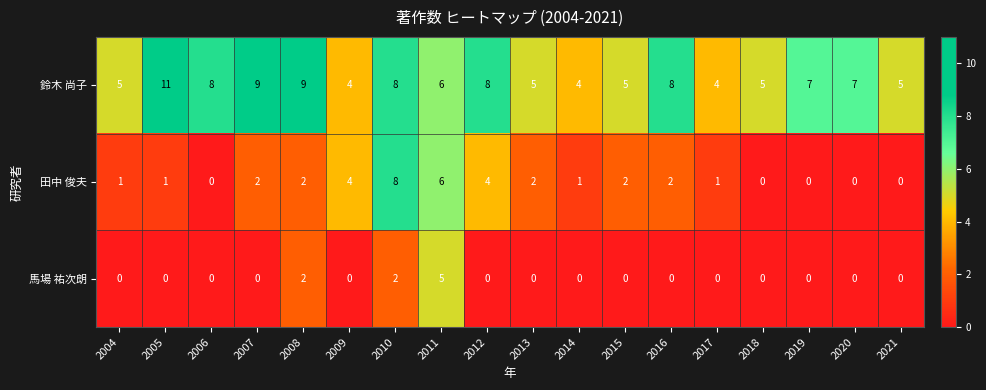

What is the sum of all 馬場 祐次朗 values?

9